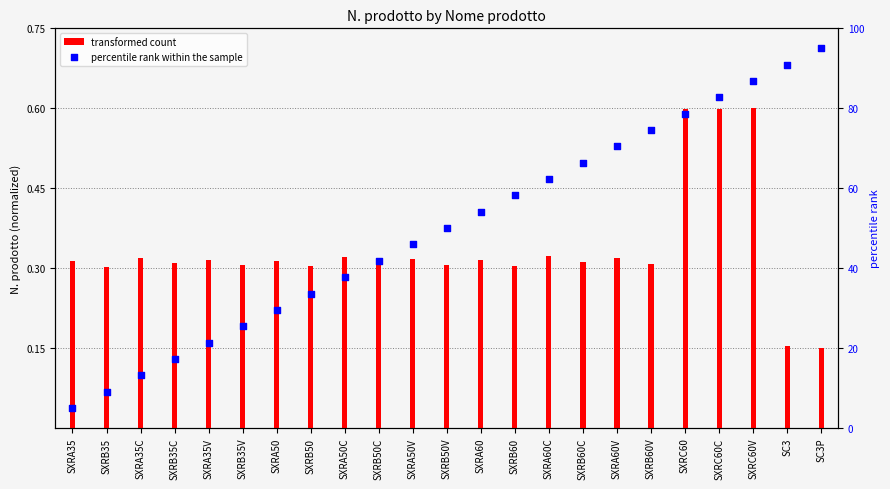

Which series reaches the maximum Y coordinate?

percentile rank within the sample